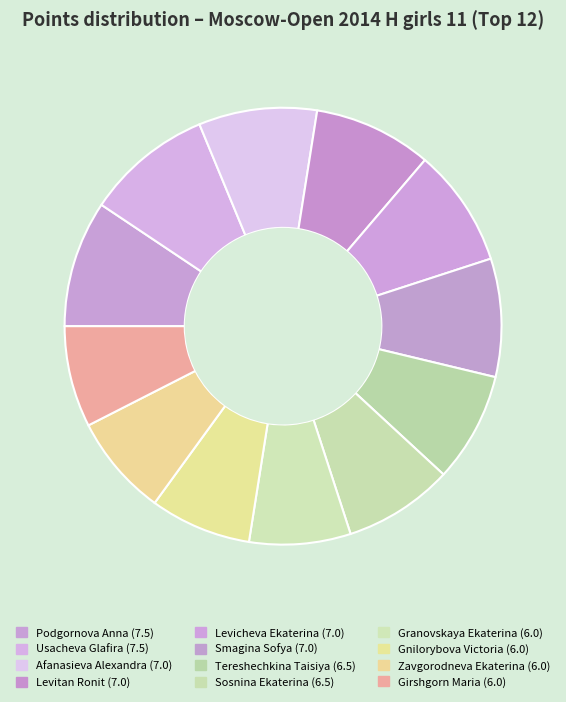

Between Levitan Ronit and Zavgorodneva Ekaterina, which is larger?

Levitan Ronit